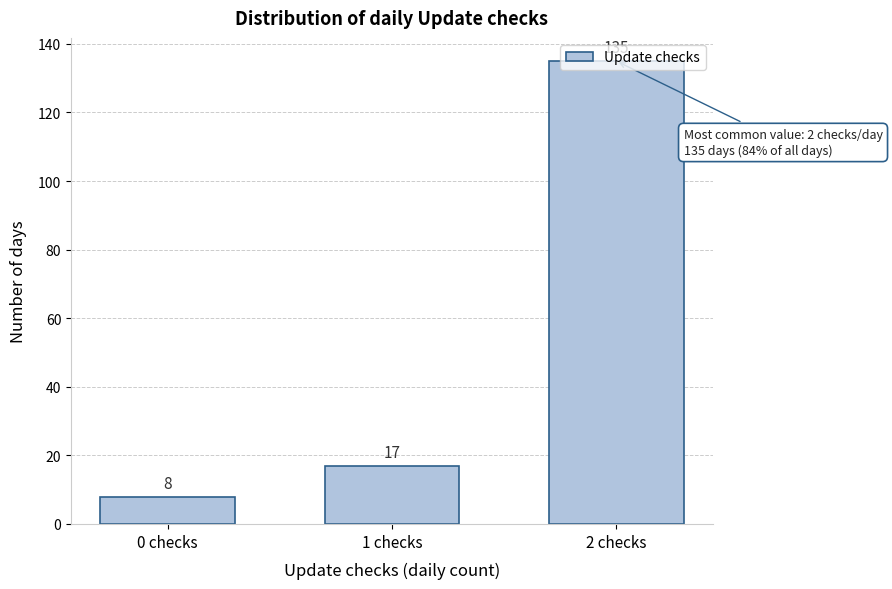

What is the maximum value shown in the chart?

135